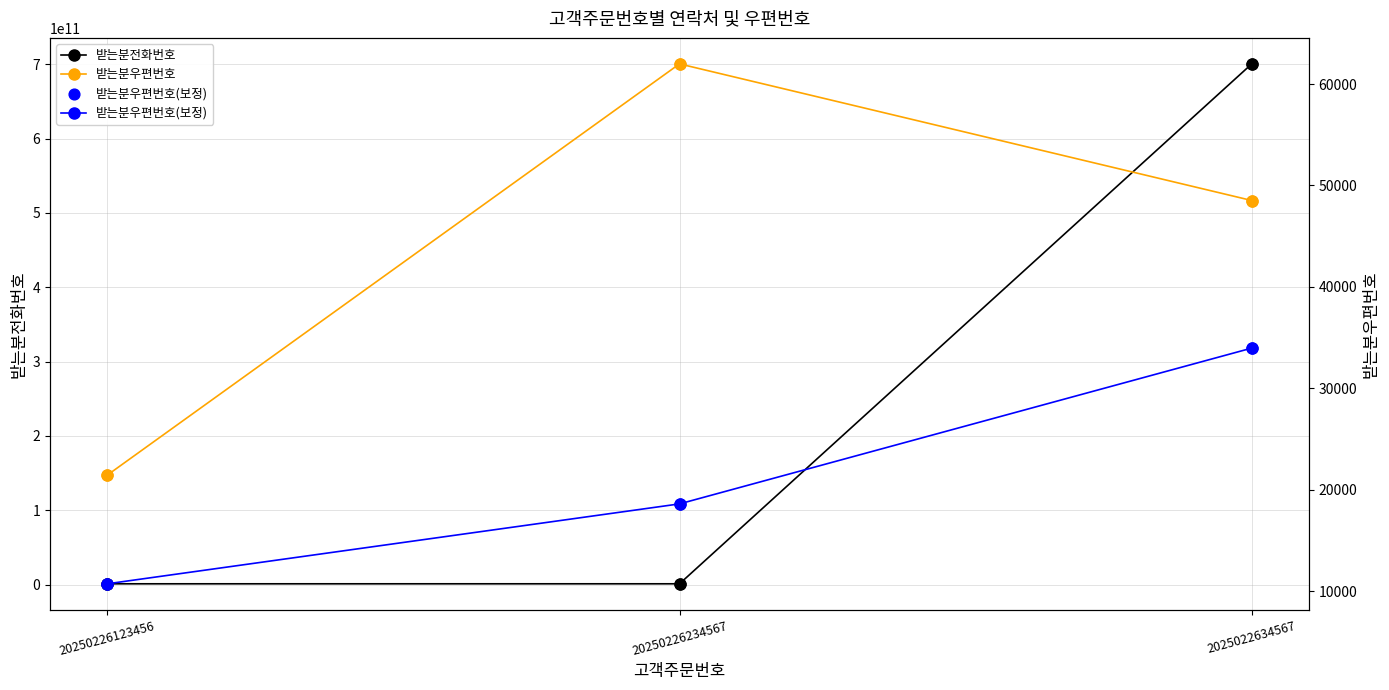

At how many categories does at least one series exceed 36053108144?

1